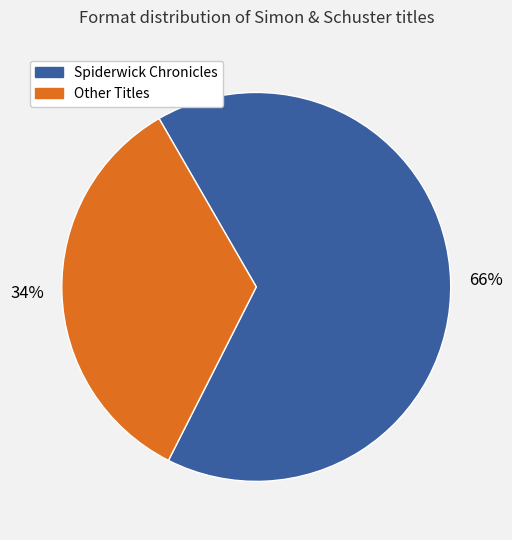

Is there any slice that represents more than half of the pie?

Yes